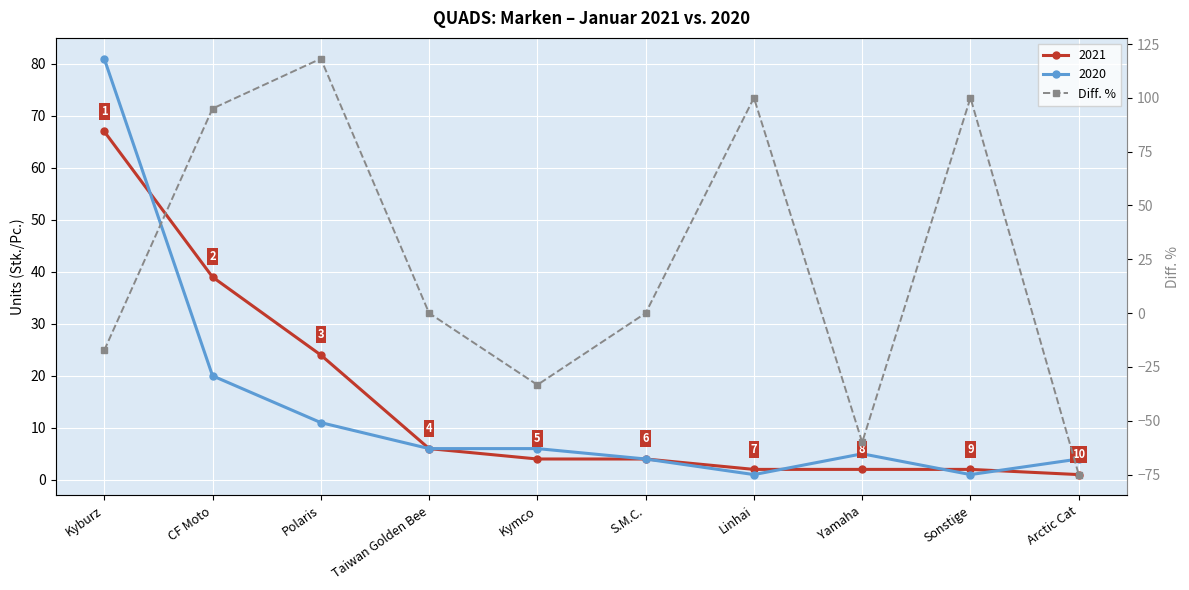

What is the minimum value shown in the chart?

-75.0